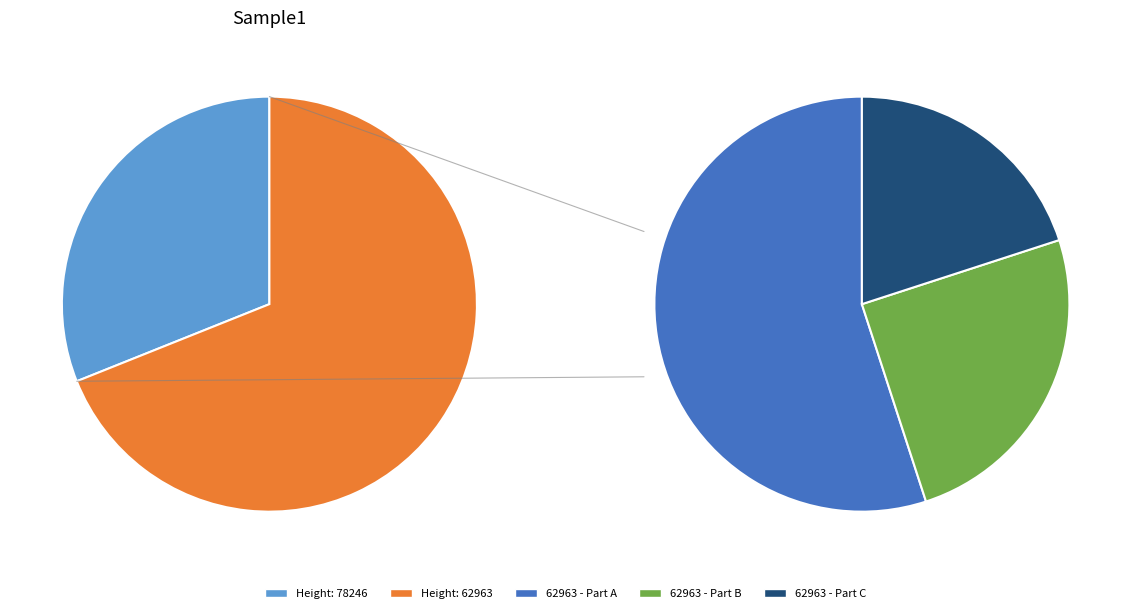

Approximately how many times larger is the value at 62963 compared to 78246?

2.2